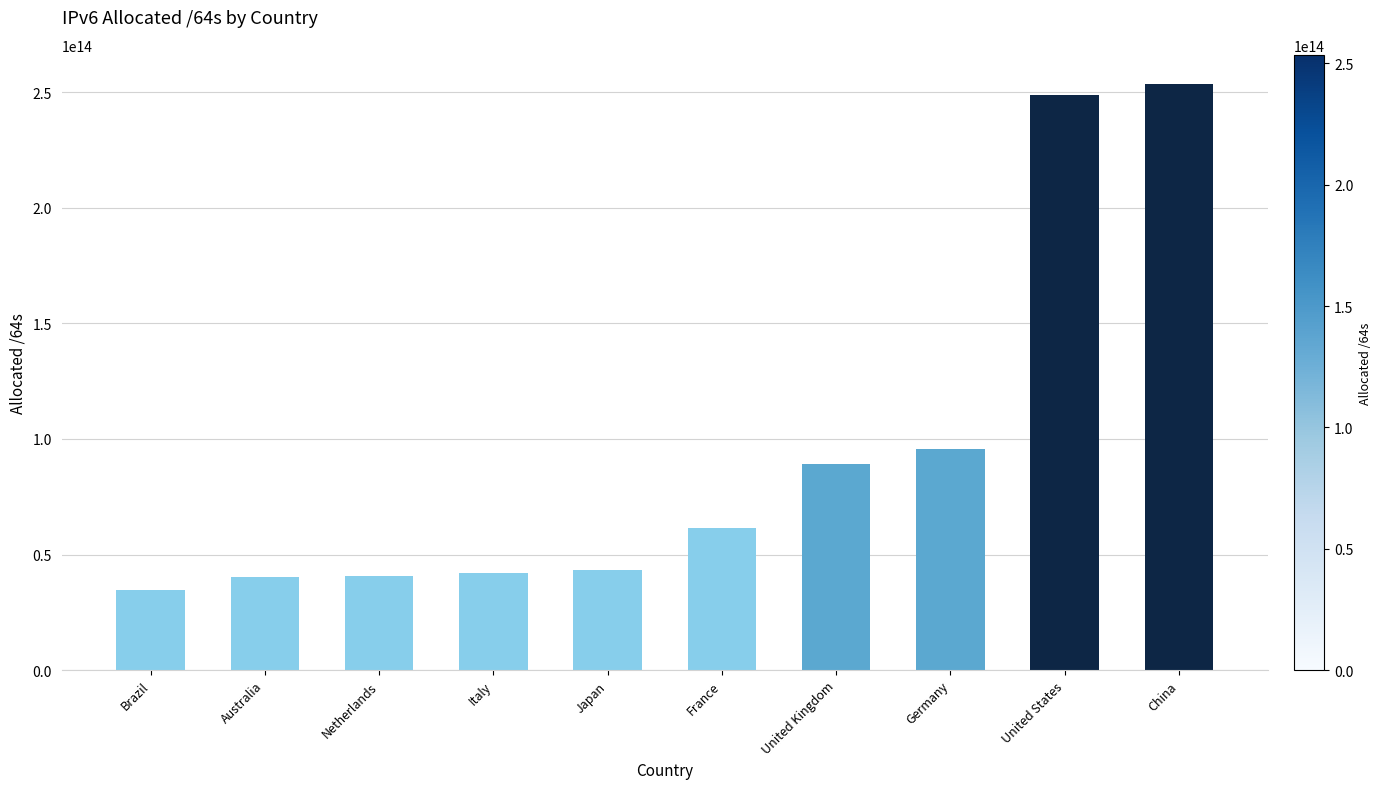

What is the label of the 5th bar from the right?

France